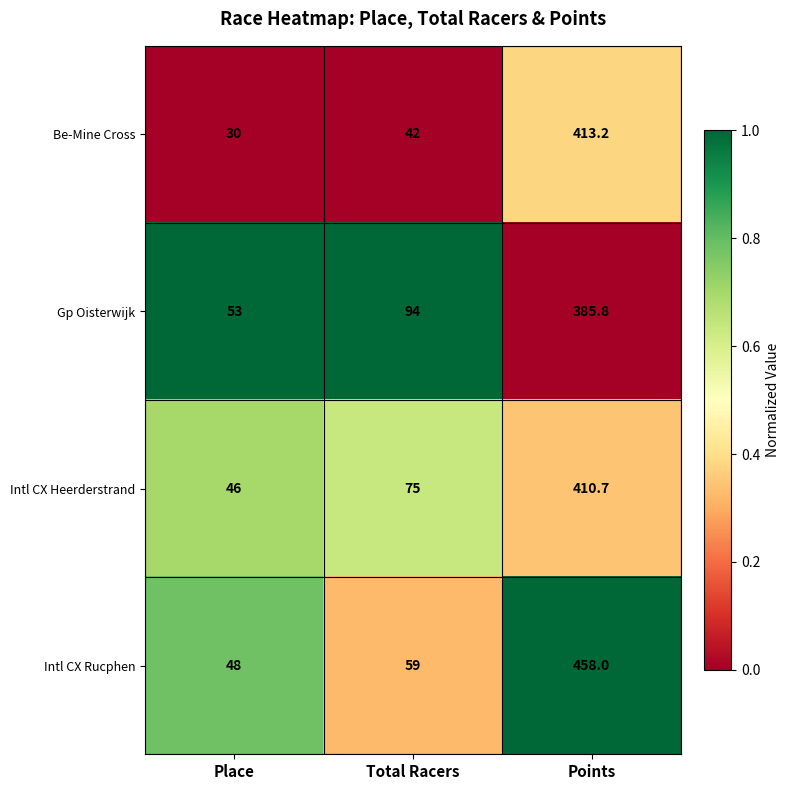

At which category does the chart reach its minimum across all series?

Place